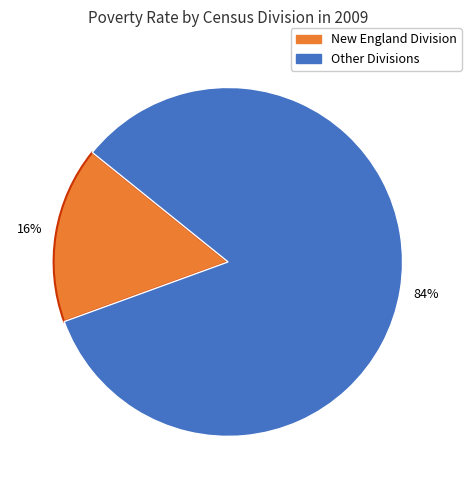

To the nearest percent, what is the average slice percentage?

50%